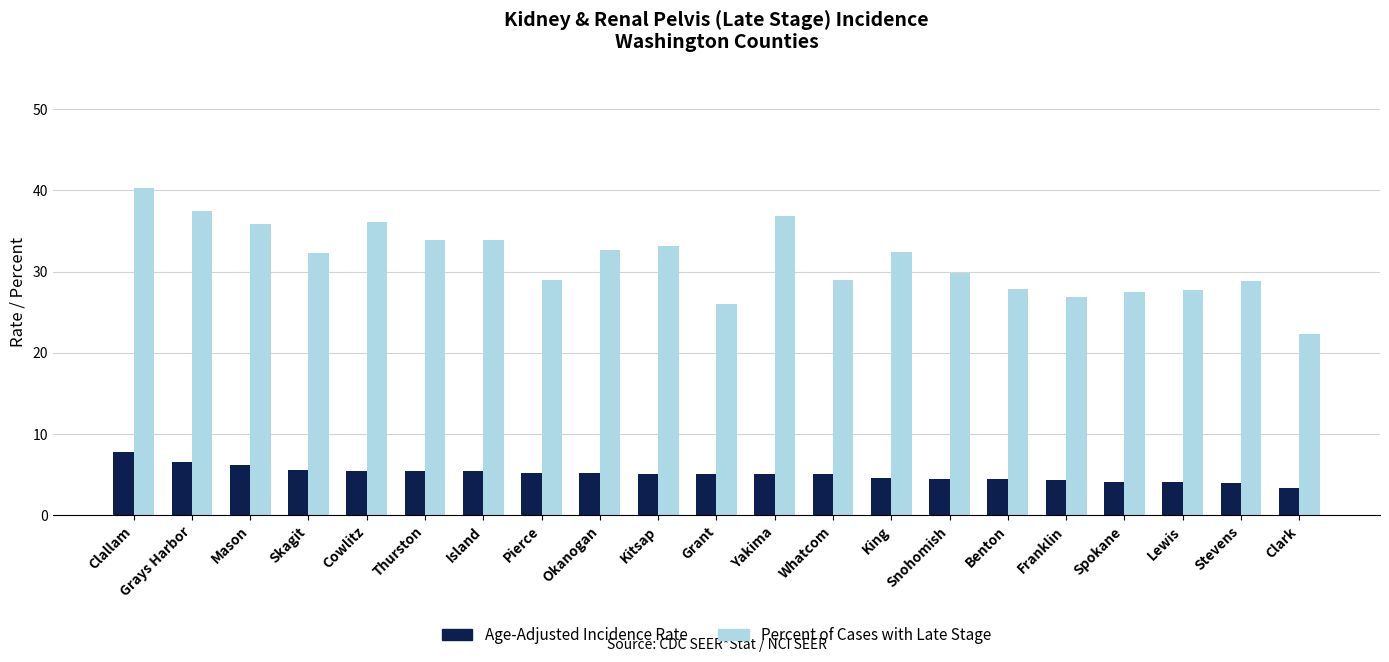

Read the Age-Adjusted Incidence Rate value at Kitsap.

5.1